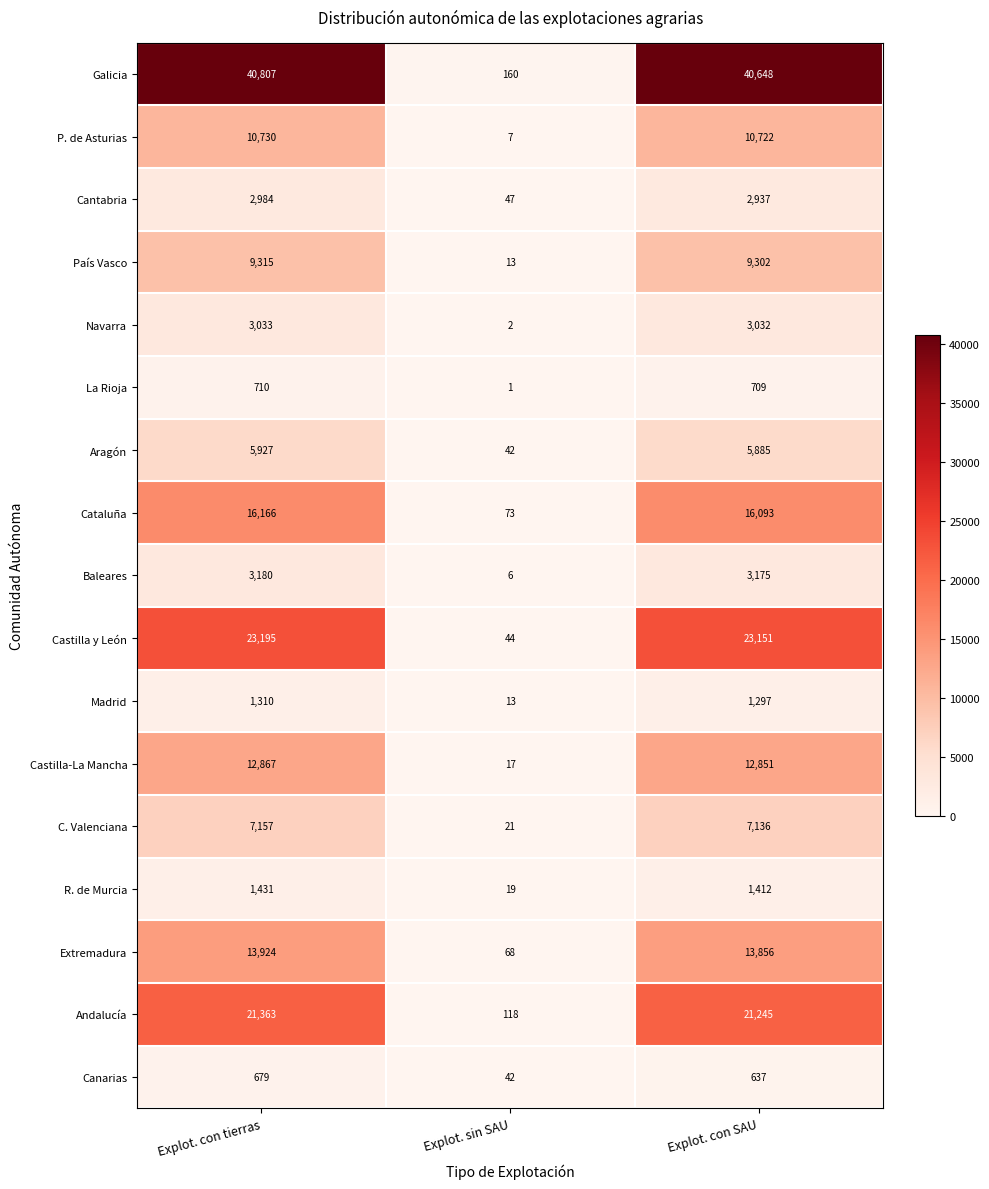

The value of C. Valenciana at Explot. con SAU is 12731. True or false?

False